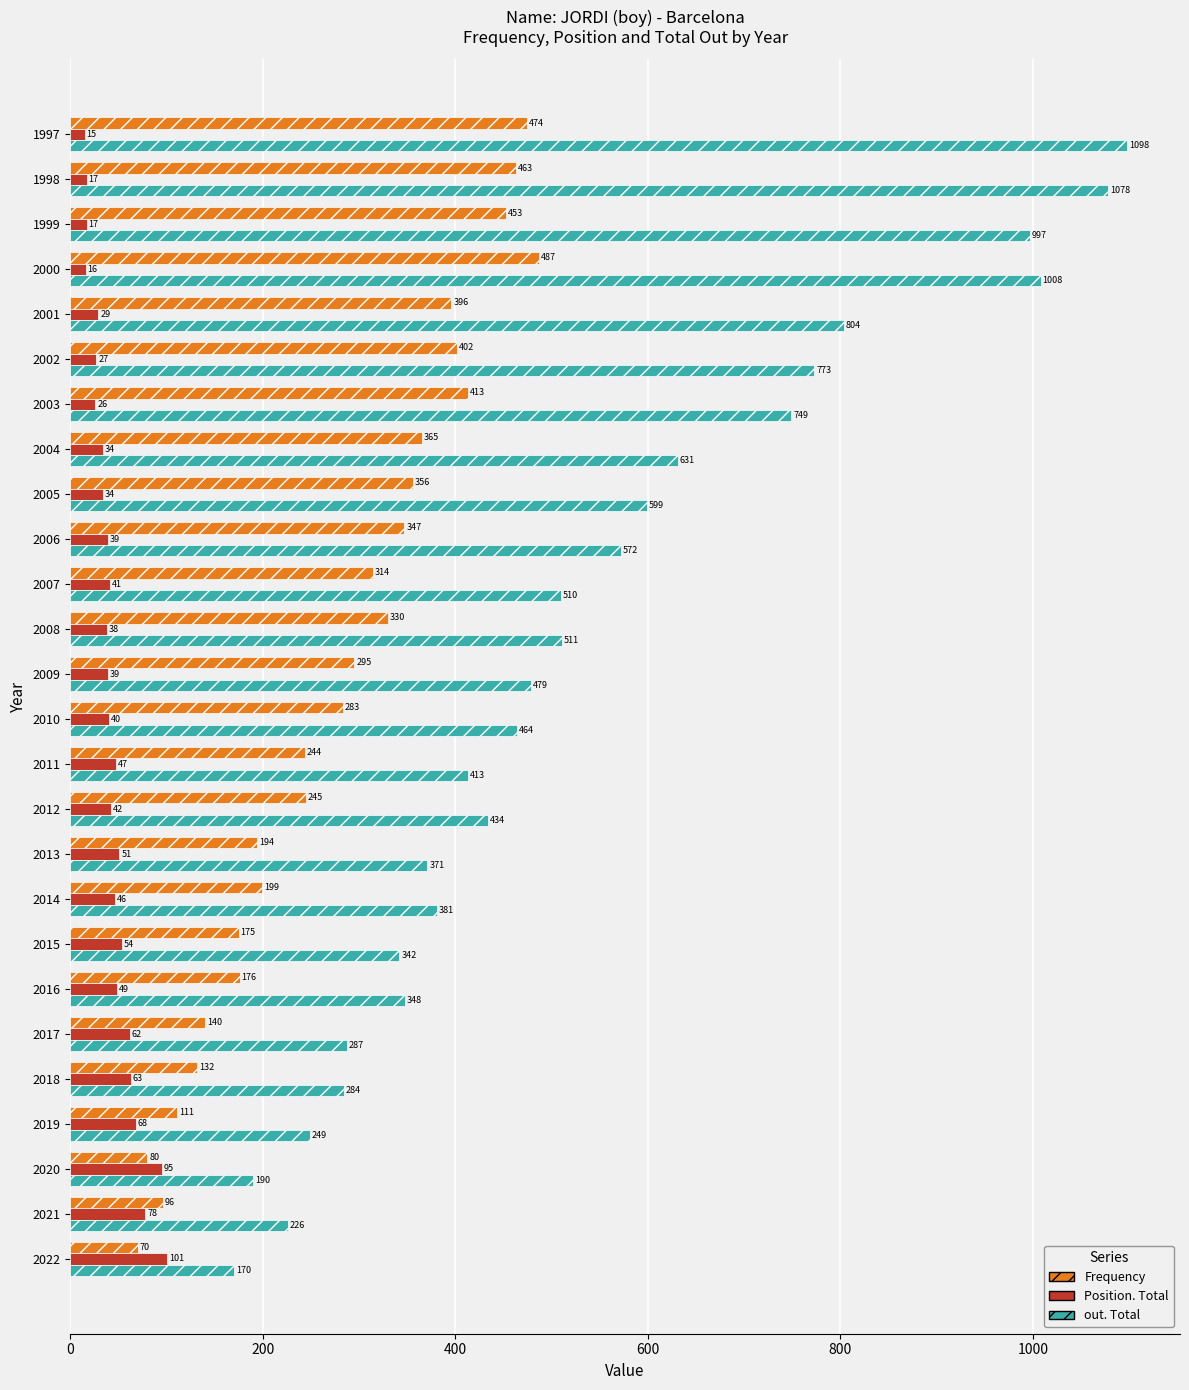

What value does the Position. Total series have at 2000, to the nearest 5?

15